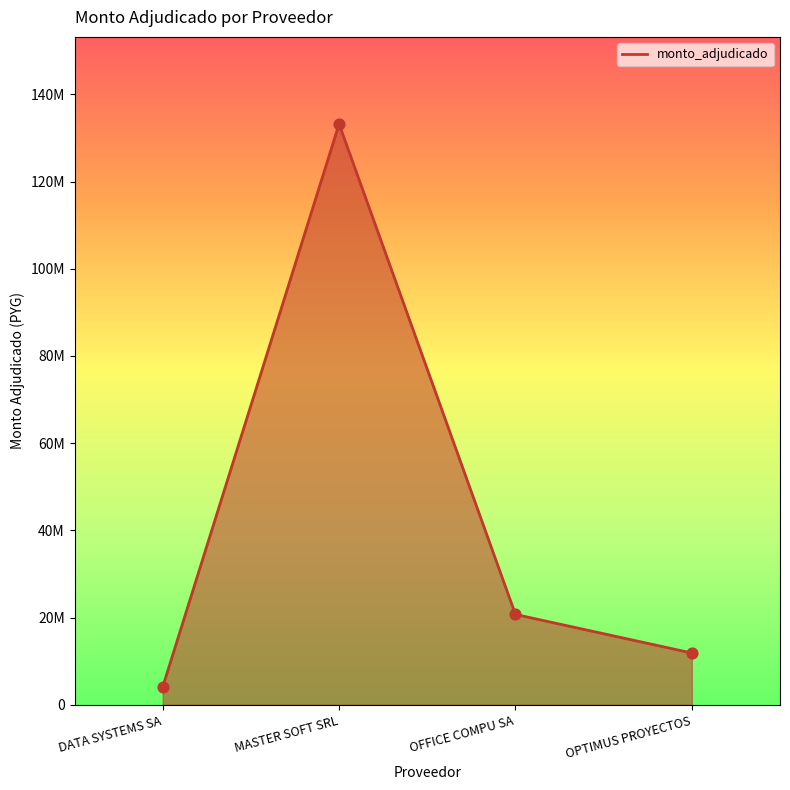

What is the ratio of the value at DATA SYSTEMS SA to the value at OPTIMUS PROYECTOS?

0.3